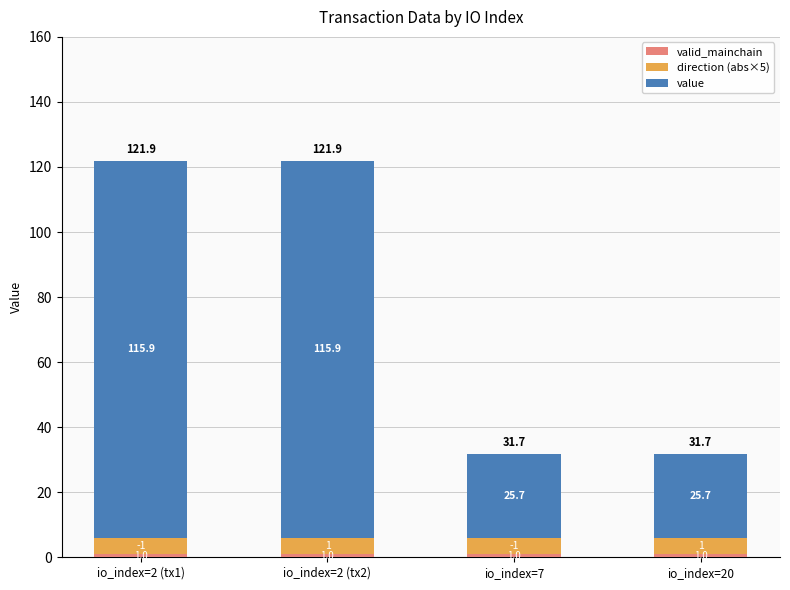

What is the total value across all series at io_index=7?

31.7